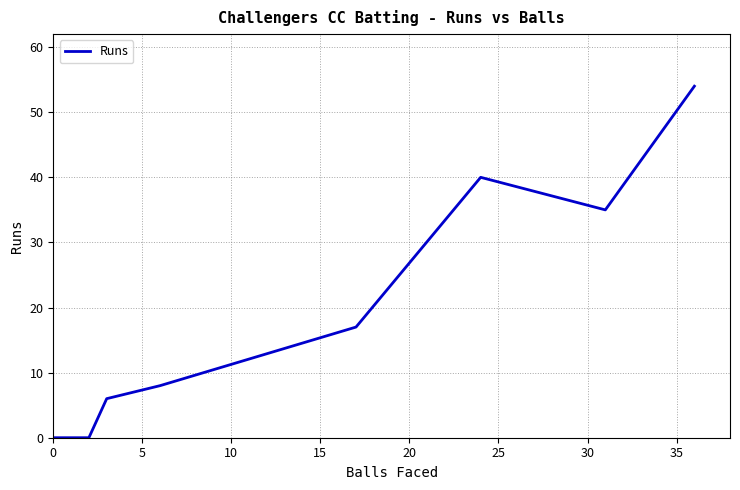

How many interior local peaks (higher than both neighbors) does the data have?

1